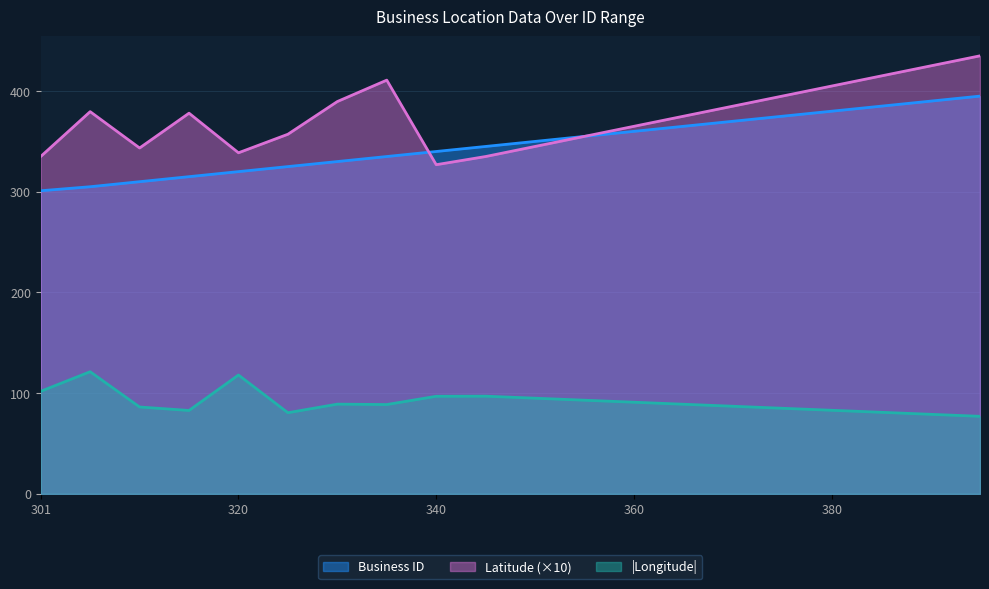

At which category is the sum across all series the highest?

395